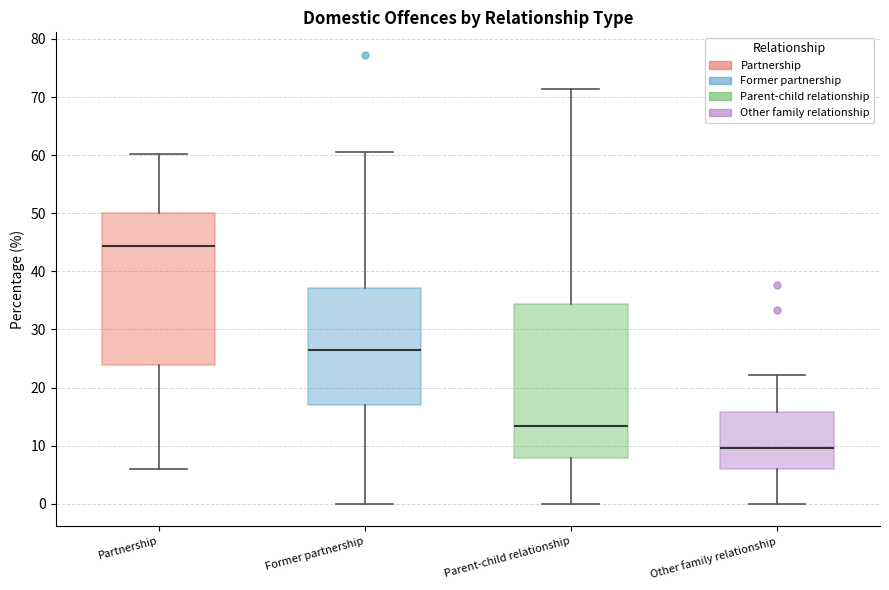

Reading left to right, read every box against the y-axis: the position of its median line, the range the box covers, and the ends of its whiskers. The values are not printed on the chart, so give them approximately, as read against the axis.

Partnership: median 44, box 24 to 50, whiskers 6 to 60
Former partnership: median 27, box 17 to 37, whiskers 0 to 60
Parent-child relationship: median 13, box 8 to 34, whiskers 0 to 71
Other family relationship: median 10, box 6 to 16, whiskers 0 to 22